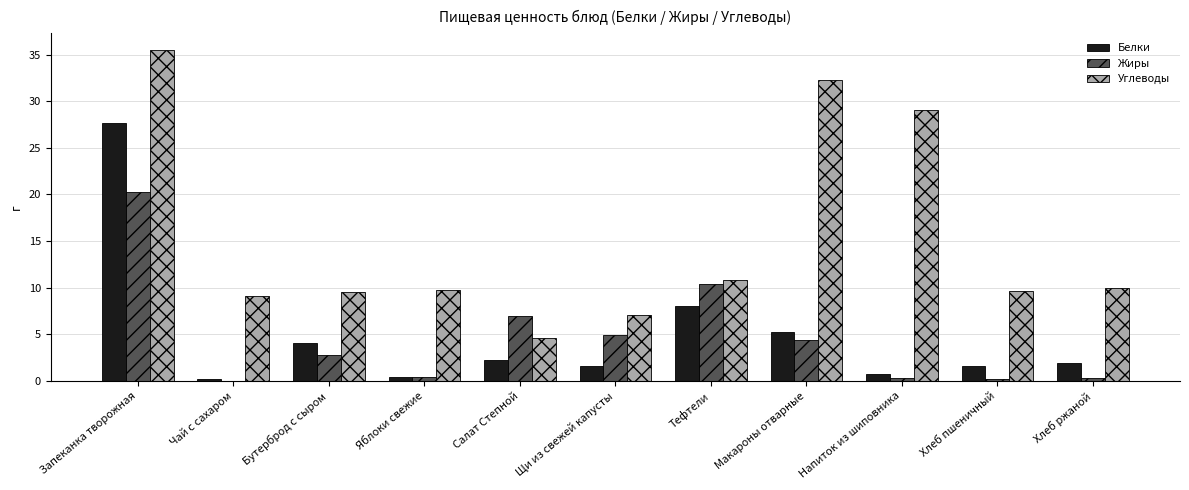

Which label corresponds to the largest value in the chart?

Запеканка творожная